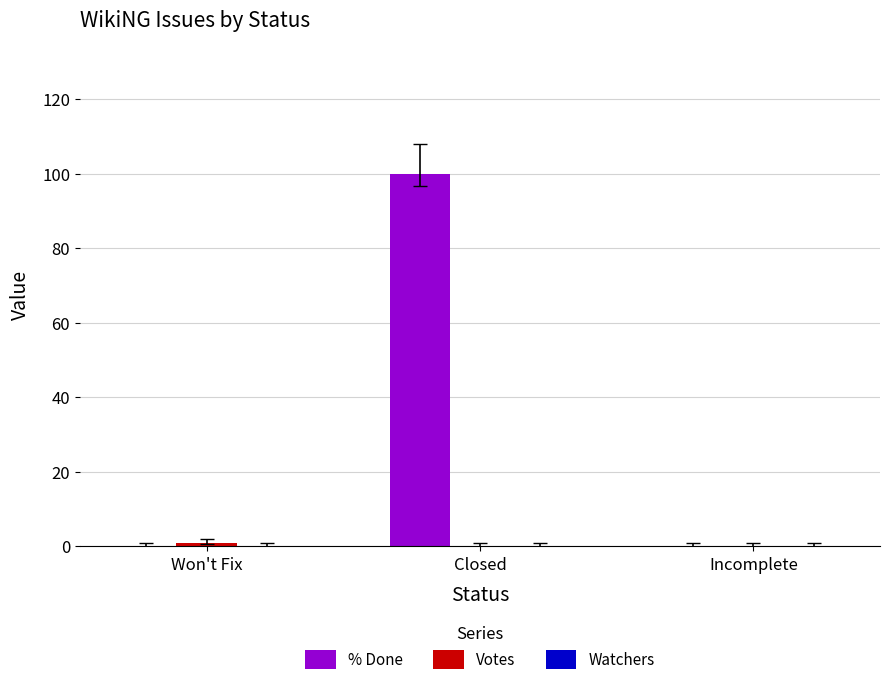

Does the chart contain stacked bars?

No